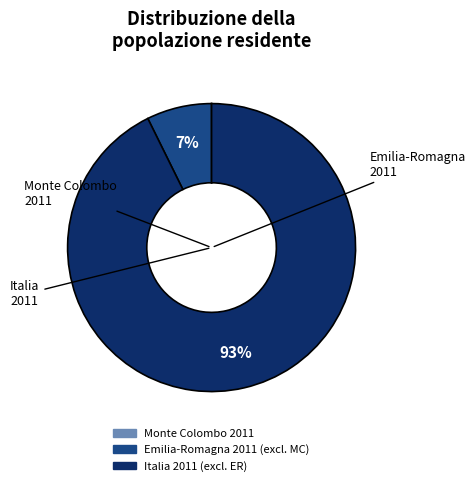

To the nearest percent, what is the difference between the largest and smallest slice percentages?

93%